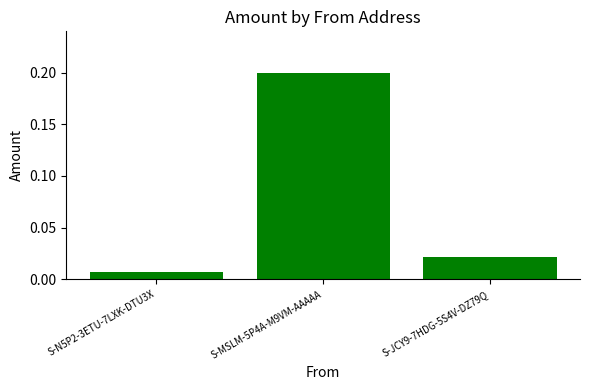

What is the label of the 3rd bar from the right?

S-N5P2-3ETU-7LXK-DTU3X